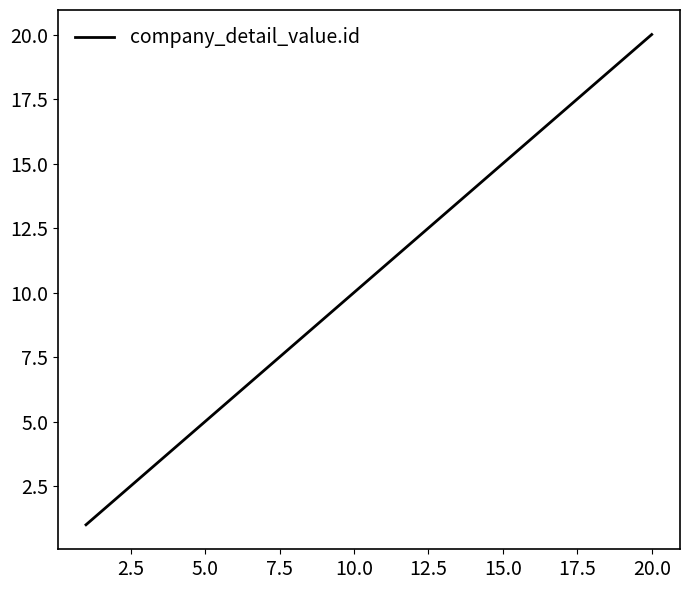

What is the maximum value shown in the chart?

20